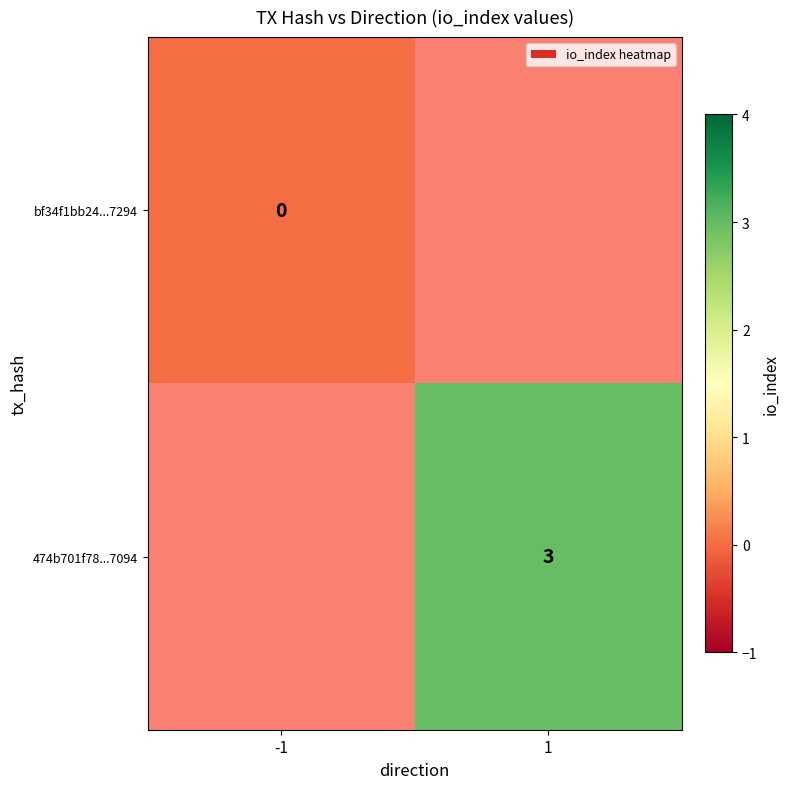

The value of 474b701f78...7094 at 1 is 3. True or false?

True